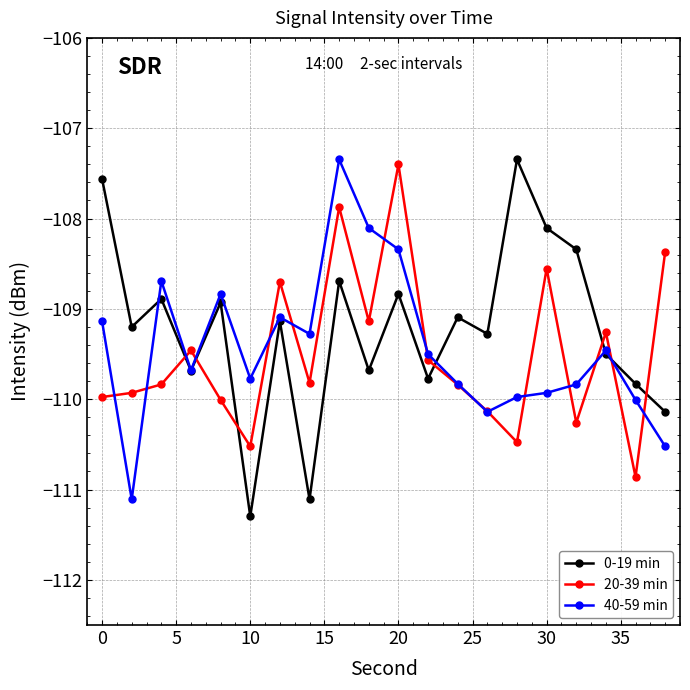

In 0-19 min, how many points are higher than both neighbors (excluding endpoints)?

7